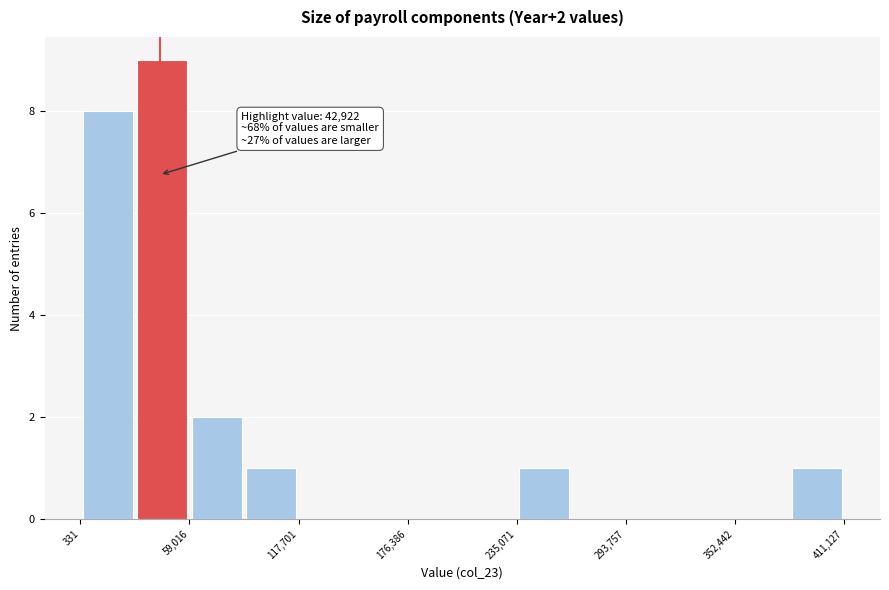

Around what value on the x-axis is the tallest bar? Give the approximate position of its centre, as read against the axis.

40000